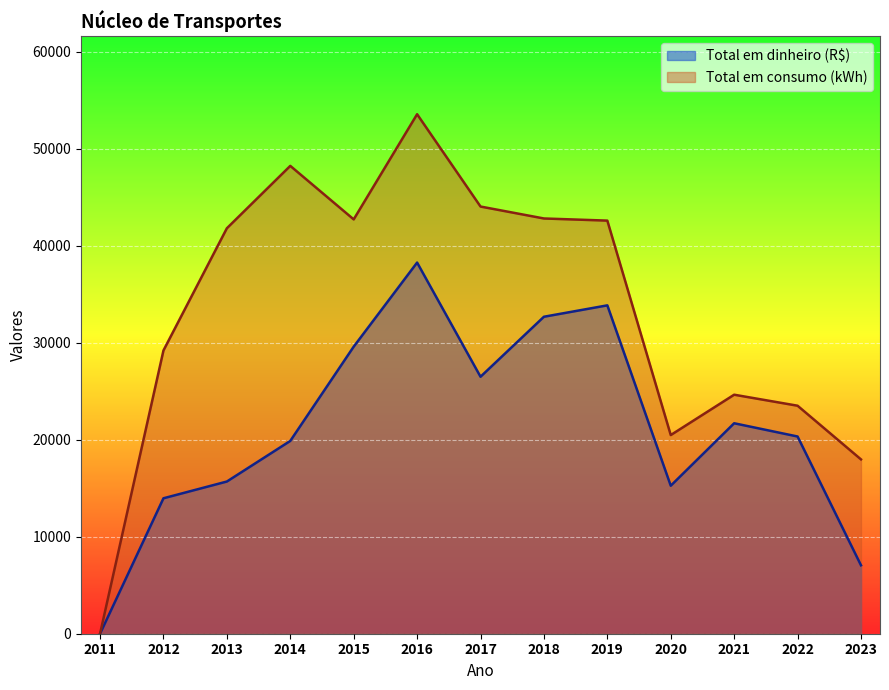

Reading left to right, transcribe all the data shown in this chart.

Total em dinheiro (R$): 2011=0.0	2012=13964.2	2013=15691.2	2014=19878.6	2015=29596.4	2016=38265.8	2017=26494.7	2018=32680.7	2019=33855.6	2020=15259.1	2021=21698.5	2022=20333.6	2023=7056.4
Total em consumo (kWh): 2011=0.0	2012=29204.0	2013=41803.0	2014=48235.0	2015=42718.0	2016=53560.0	2017=44042.0	2018=42812.0	2019=42591.0	2020=20482.0	2021=24642.0	2022=23507.0	2023=17973.0